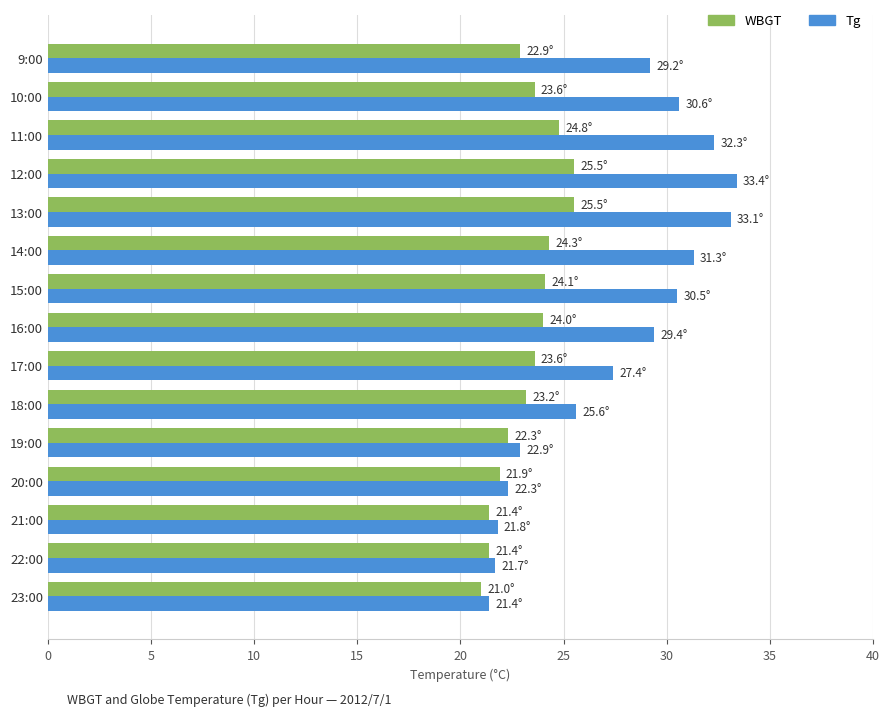

What is the greatest value displayed?

33.4